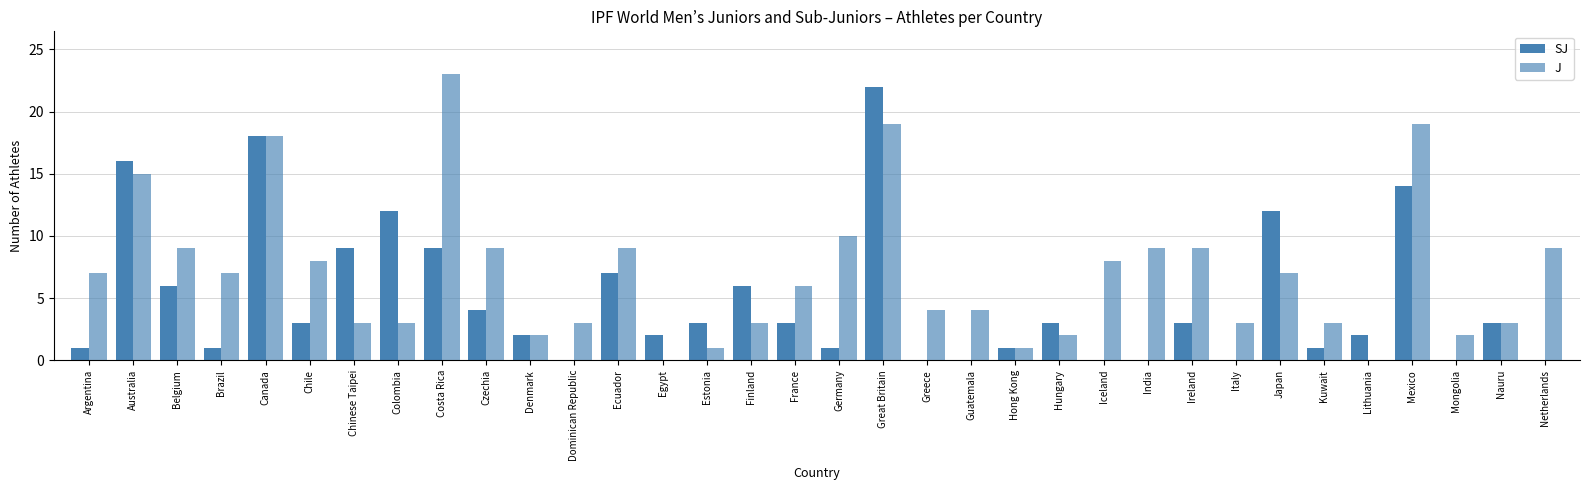

At which label does J first exceed 7?

Australia